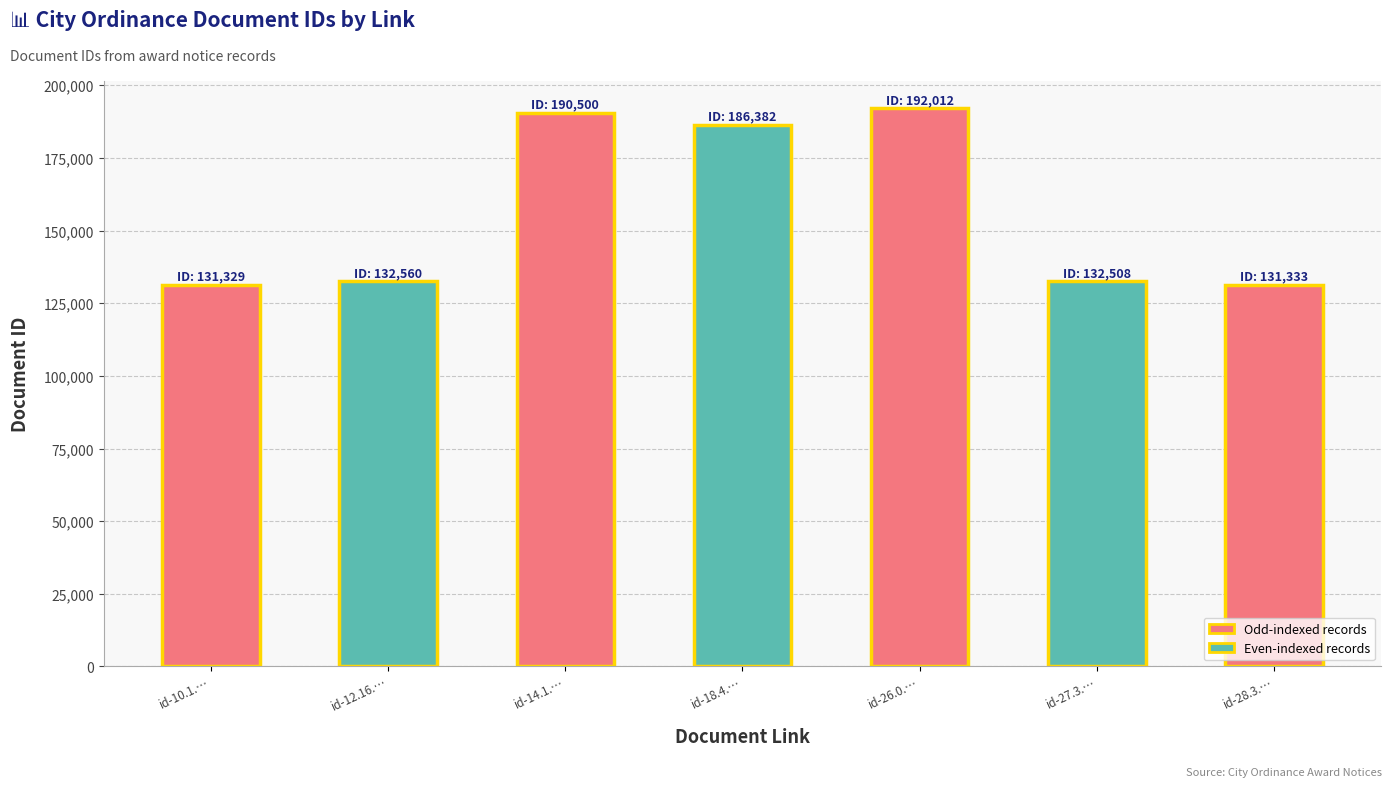

What position from the right is id-10.1.…?

7